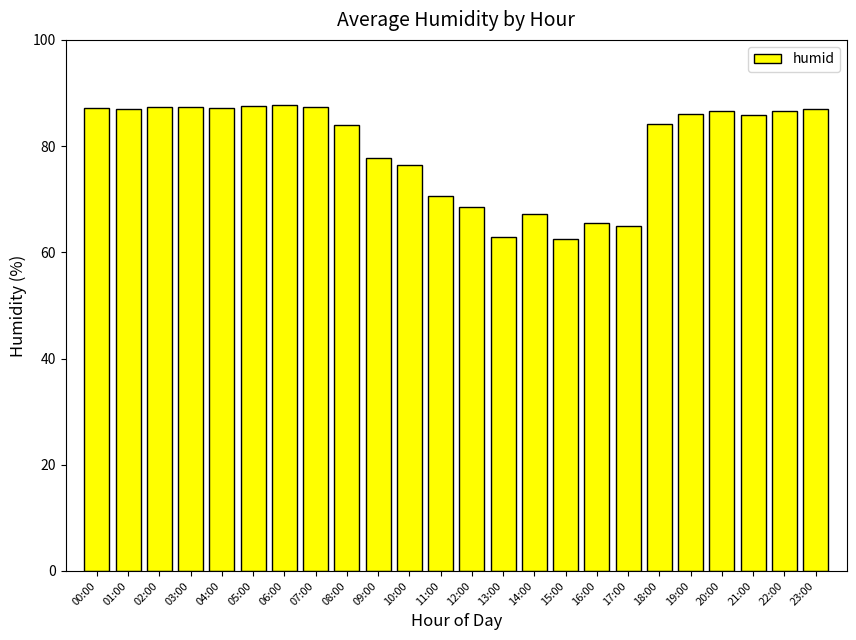

What is the difference between the maximum and minimum values?

25.3